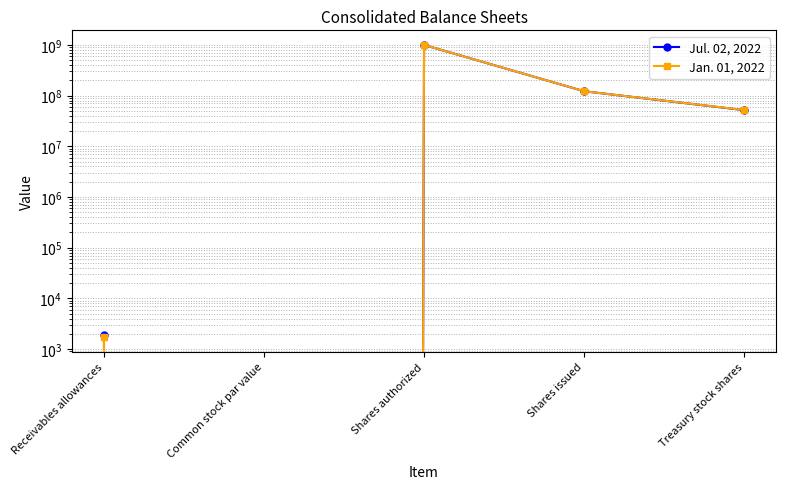

How many lines are shown in the chart?

2